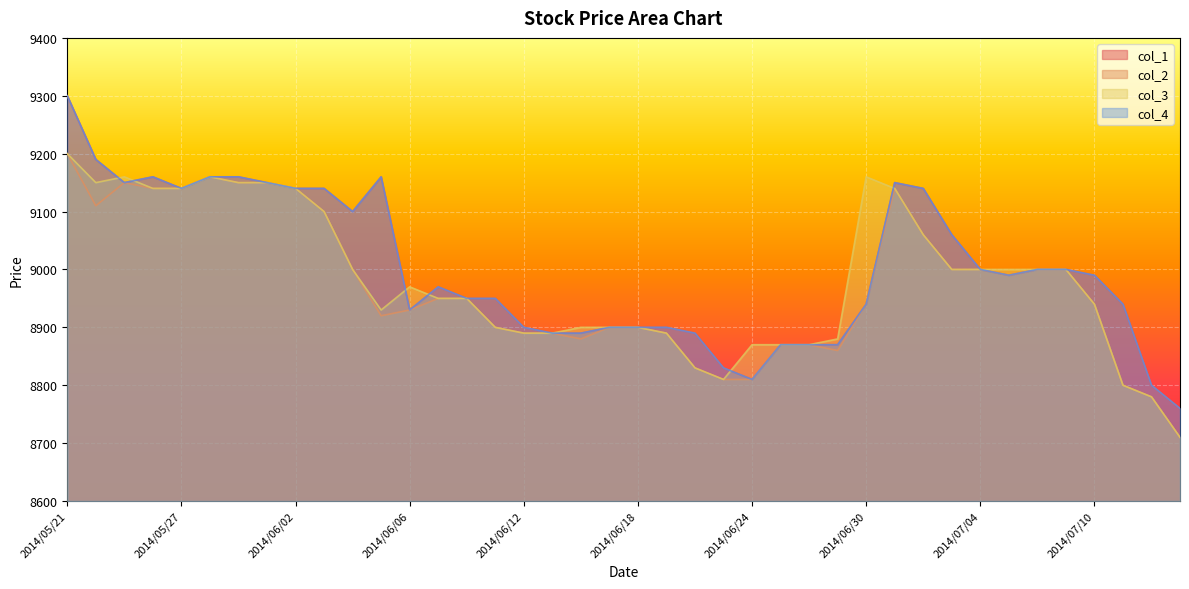

What are all the series names shown in the legend?

col_1, col_2, col_3, col_4